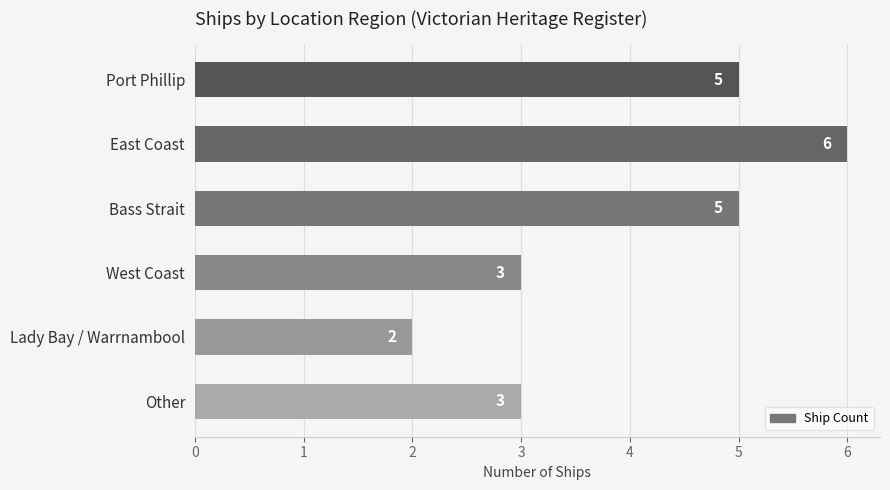

How many values are between 3 and 5?

4